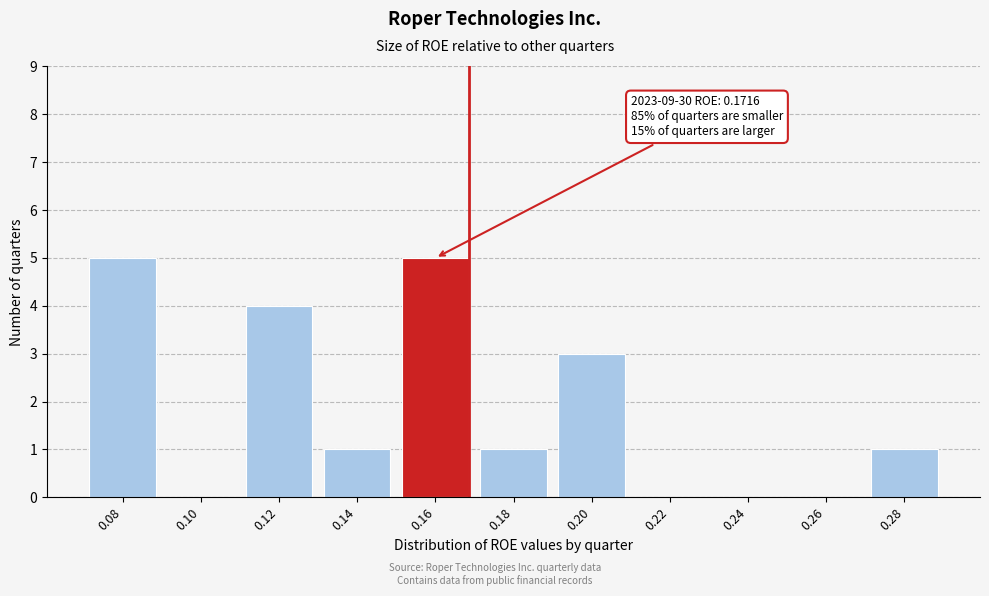

Reading right to left, extract all data points from this chart.

0.28=1	0.26=0	0.24=0	0.22=0	0.20=3	0.18=1	0.16=5	0.14=1	0.12=4	0.10=0	0.08=5